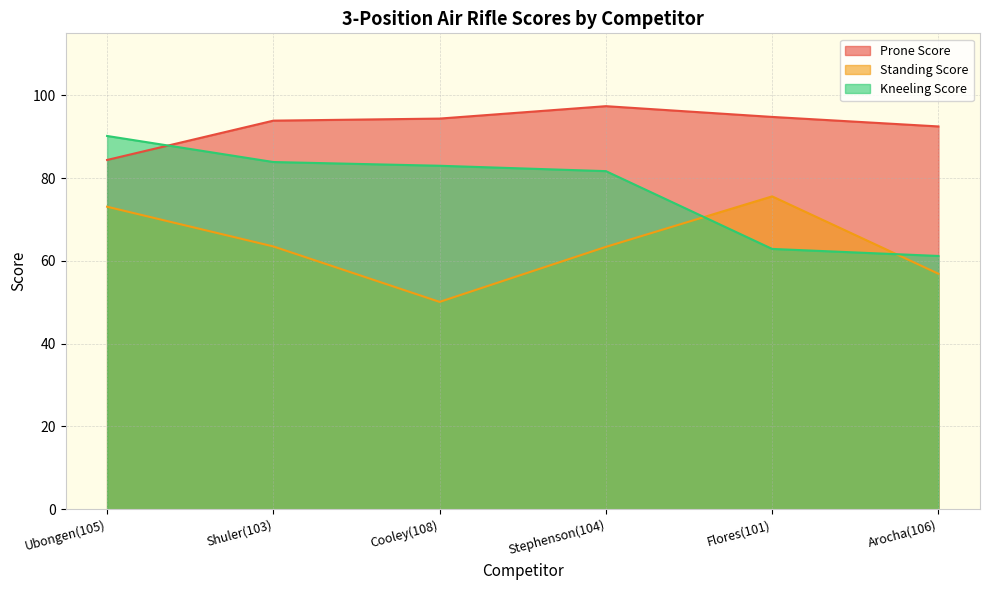

What is the spread (max minus min) of values at Cooley(108)?

44.3